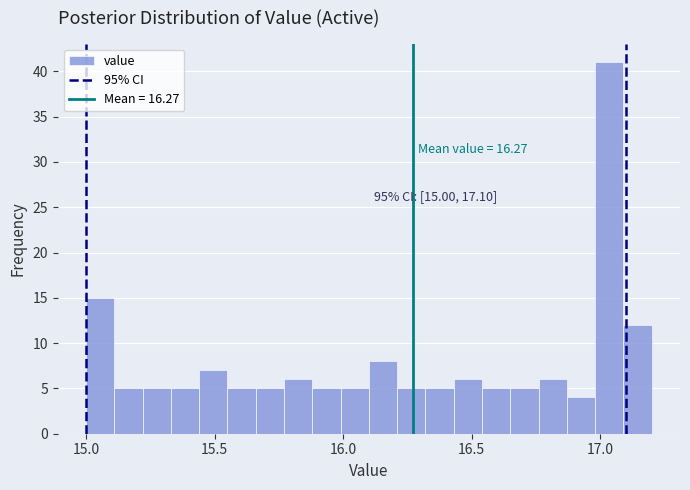

Read against the x-axis, roughly where is the centre of the tallest bar?

17.05